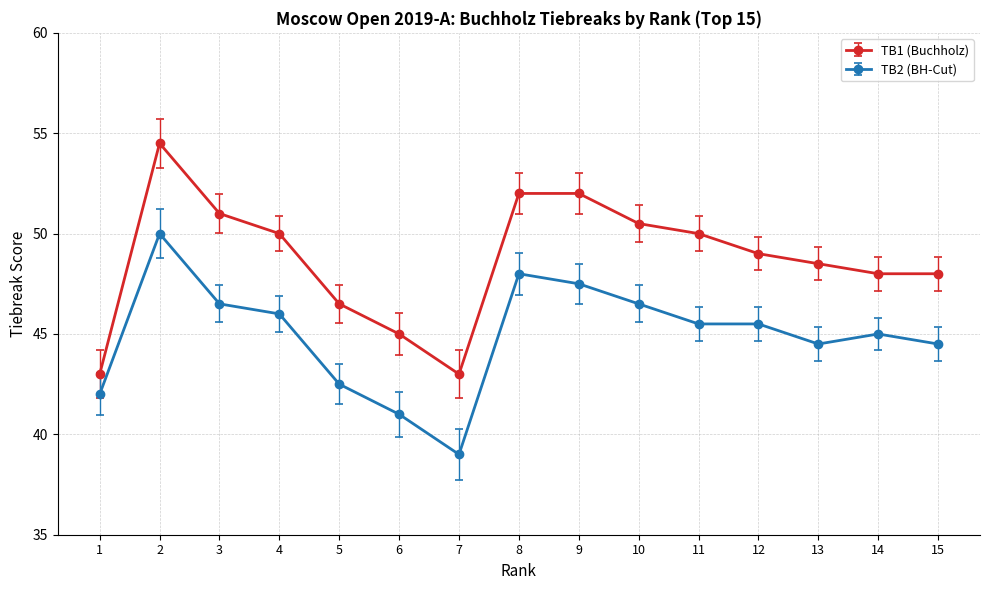

Reading right to left, transcribe all the data shown in this chart.

TB1 (Buchholz): 15=48.0	14=48.0	13=48.5	12=49.0	11=50.0	10=50.5	9=52.0	8=52.0	7=43.0	6=45.0	5=46.5	4=50.0	3=51.0	2=54.5	1=43.0
TB2 (BH-Cut): 15=44.5	14=45.0	13=44.5	12=45.5	11=45.5	10=46.5	9=47.5	8=48.0	7=39.0	6=41.0	5=42.5	4=46.0	3=46.5	2=50.0	1=42.0